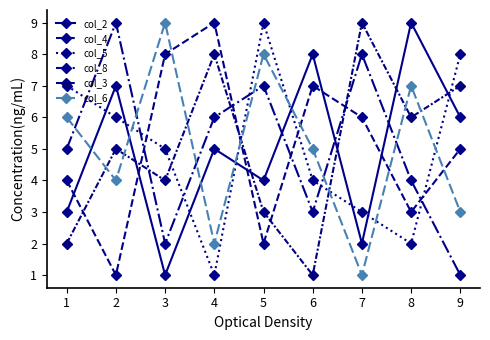

How many values in the col_6 series are below 5?

4